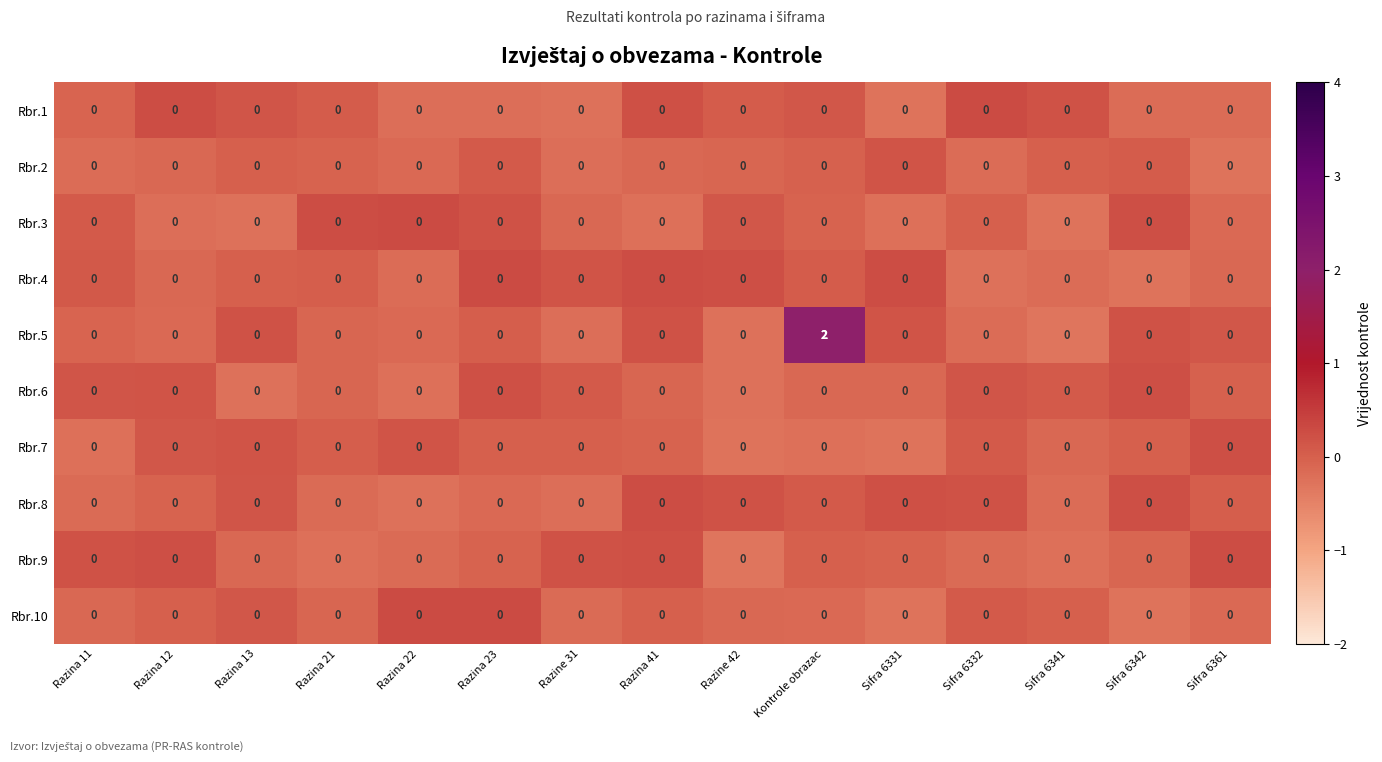

Which category has the highest value across all series?

Kontrole obrazac